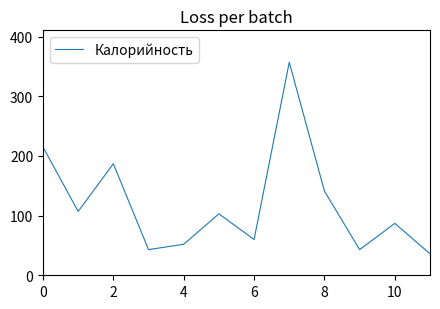

How many interior local valleys (lower than both neighbors) does the data have?

4